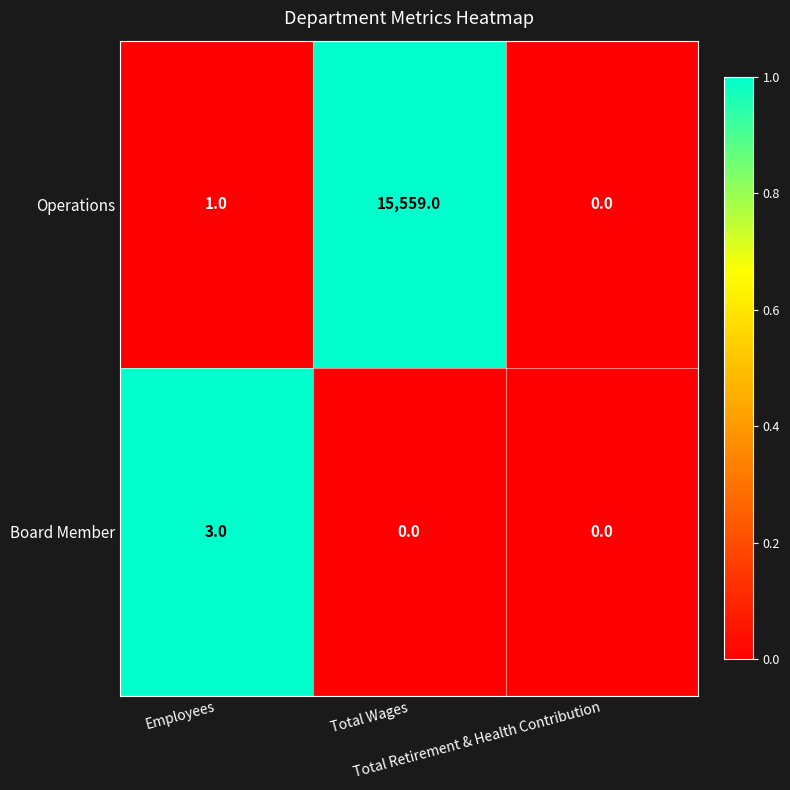

What is the sum of all Board Member values?

3